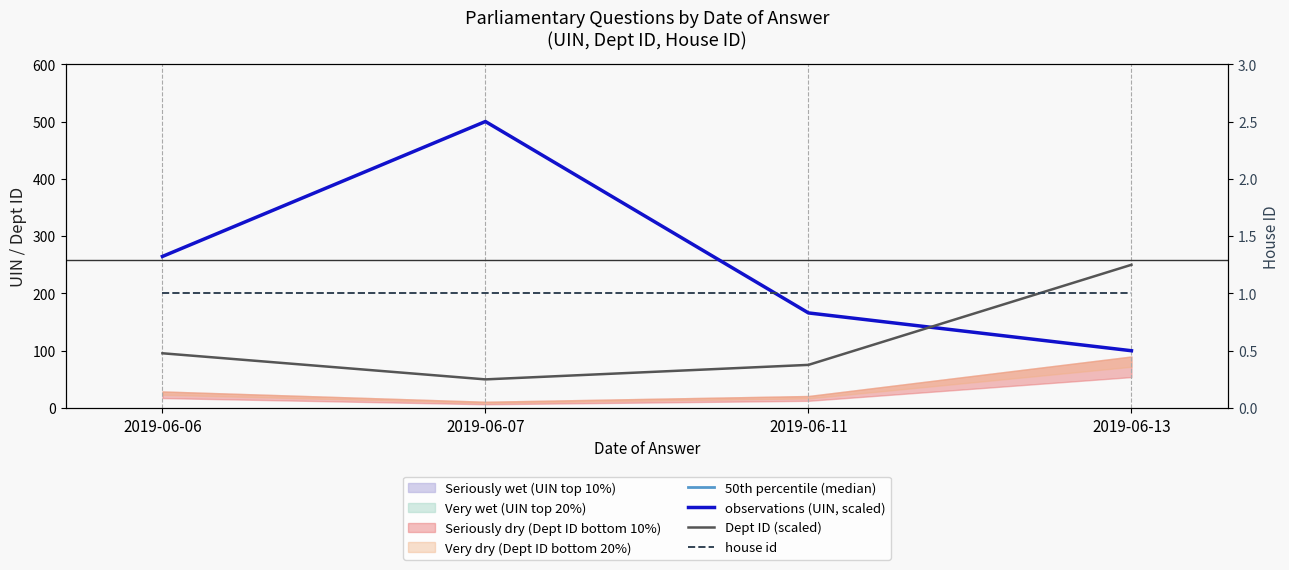

What is the difference between the highest and lowest values at 2019-06-06?

327892.8